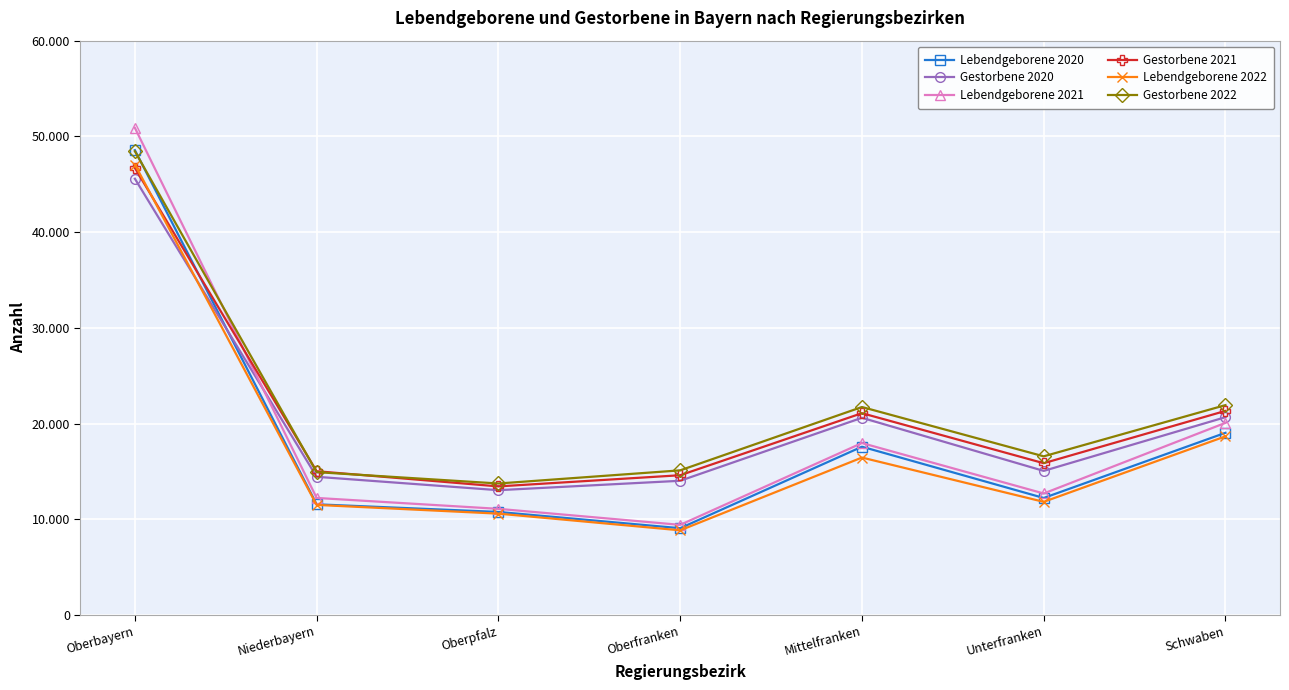

What are all the series names shown in the legend?

Lebendgeborene 2020, Gestorbene 2020, Lebendgeborene 2021, Gestorbene 2021, Lebendgeborene 2022, Gestorbene 2022